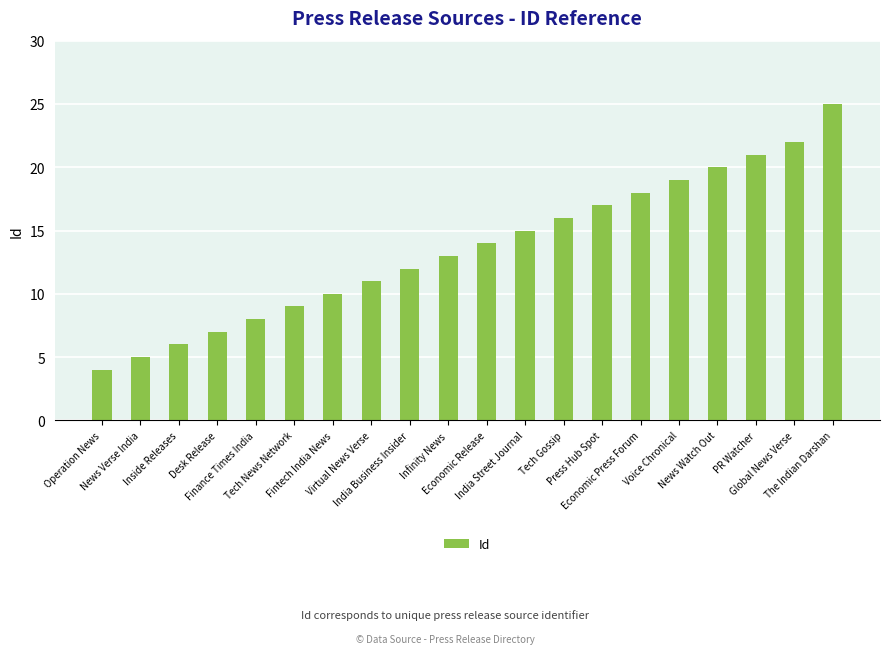

Rank the categories by value from lowest to highest.

Operation News, News Verse India, Inside Releases, Desk Release, Finance Times India, Tech News Network, Fintech India News, Virtual News Verse, India Business Insider, Infinity News, Economic Release, India Street Journal, Tech Gossip, Press Hub Spot, Economic Press Forum, Voice Chronical, News Watch Out, PR Watcher, Global News Verse, The Indian Darshan